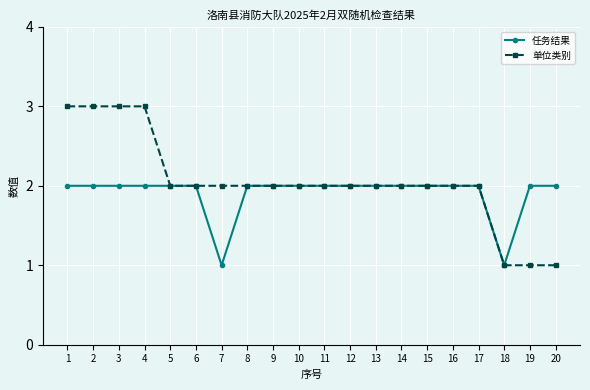

What is the value of the 单位类别 point at the 15th from the left?

2